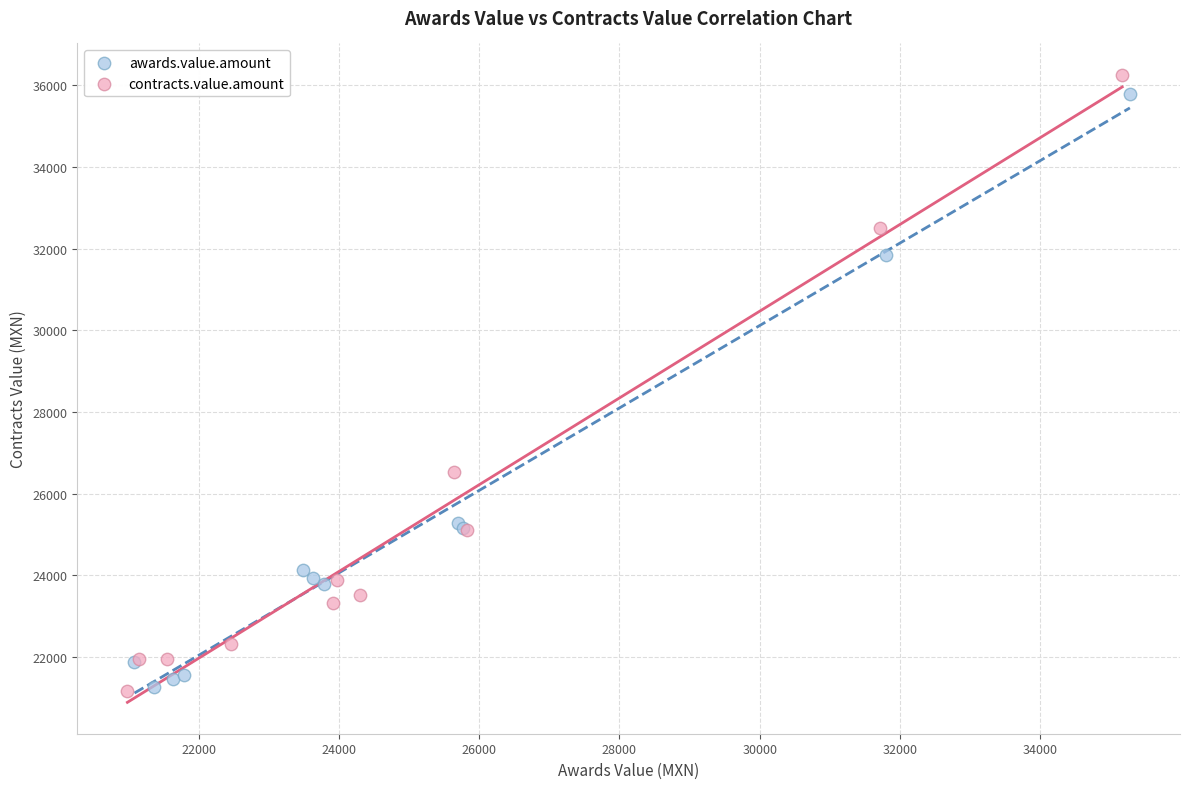

Which series has the largest Y range (max minus min)?

contracts.value.amount